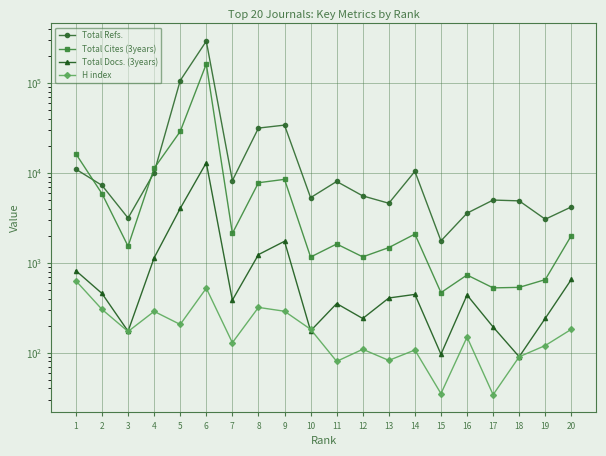

Which category has the highest value across all series?

6